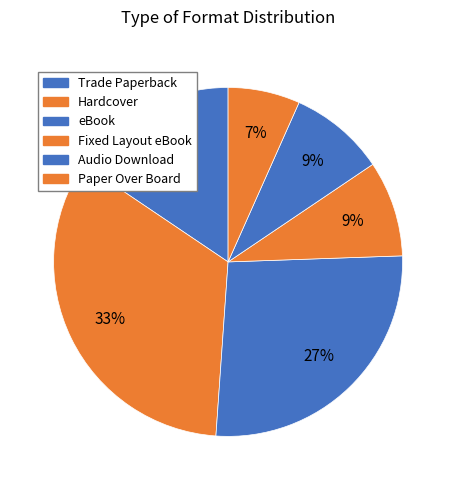

Count the number of slices in the pie.

6